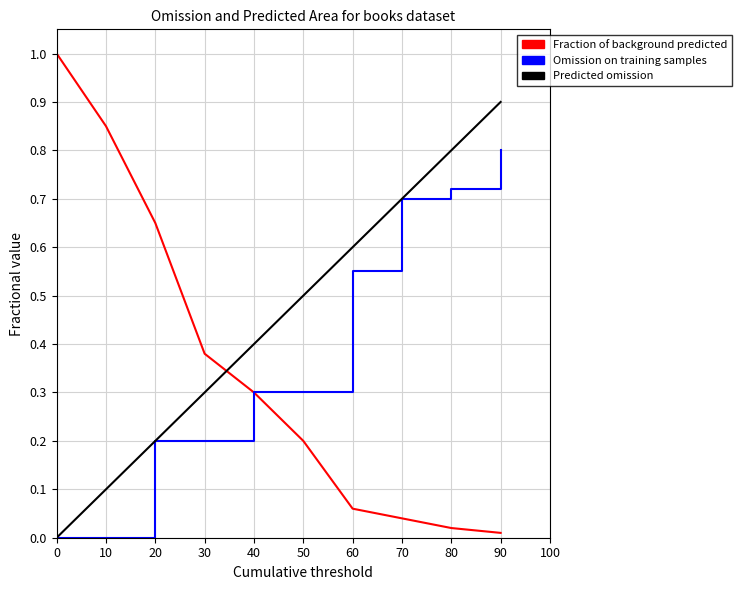

Between which two adjacent categories do Predicted omission and Fraction of background predicted first intersect?

30 and 40